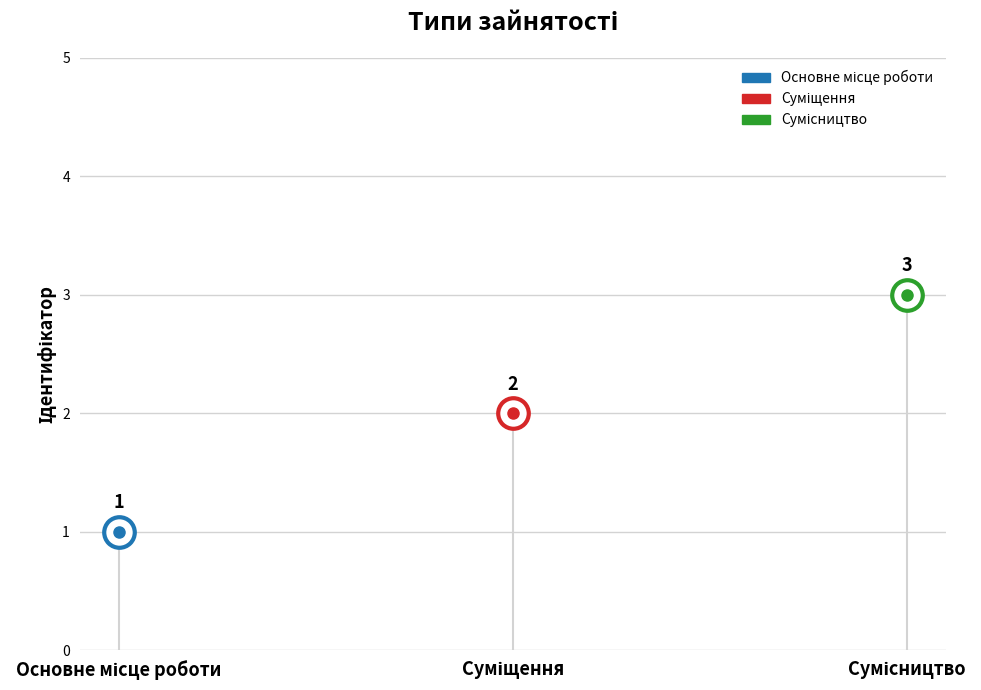

Reading right to left, extract all data points from this chart.

3	2	1